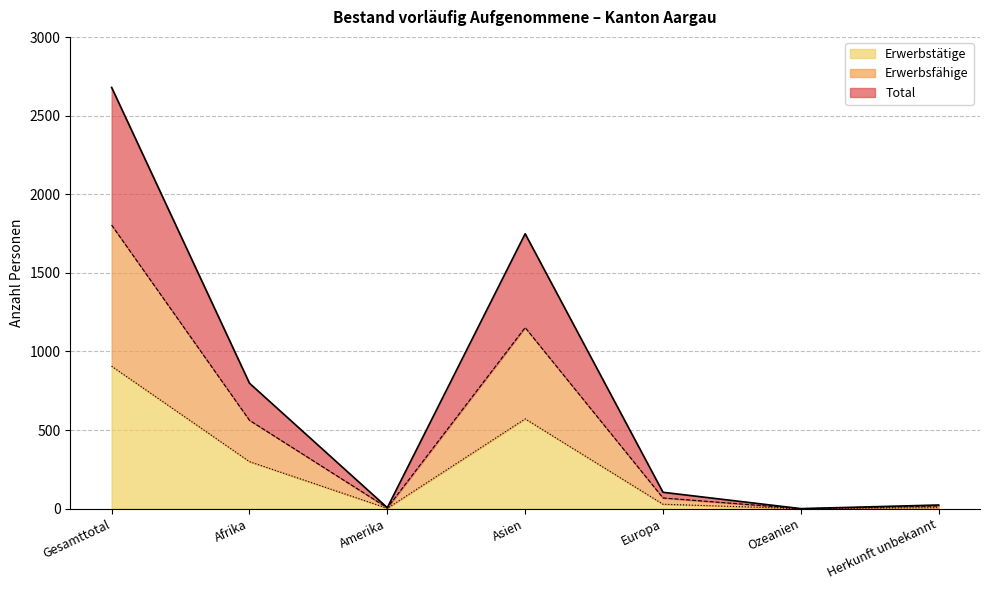

True or false: Erwerbsfähige and Total cross at least once.

False